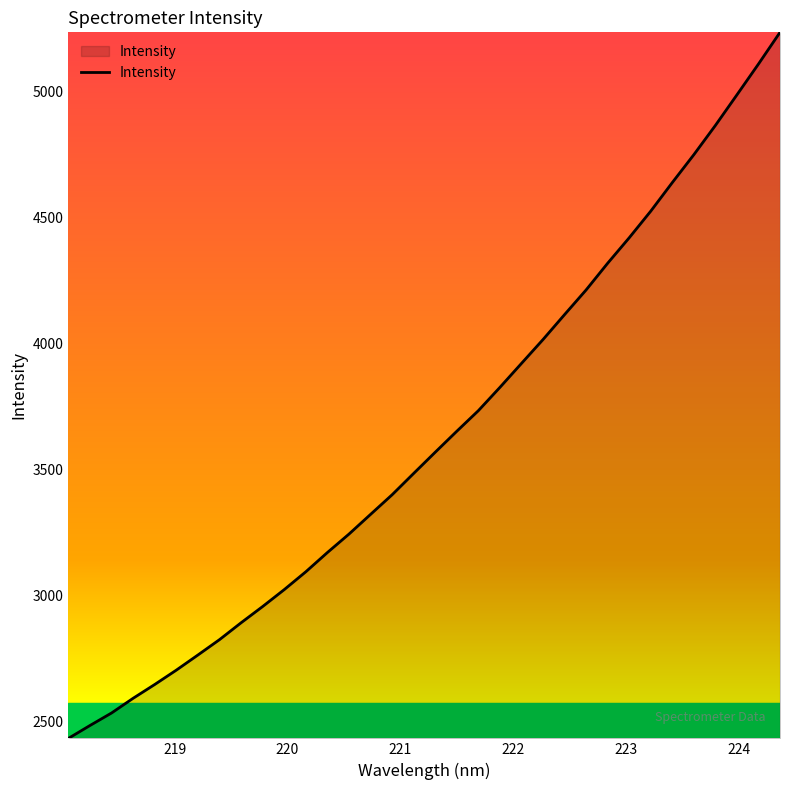

What is the greatest value displayed?

5233.8